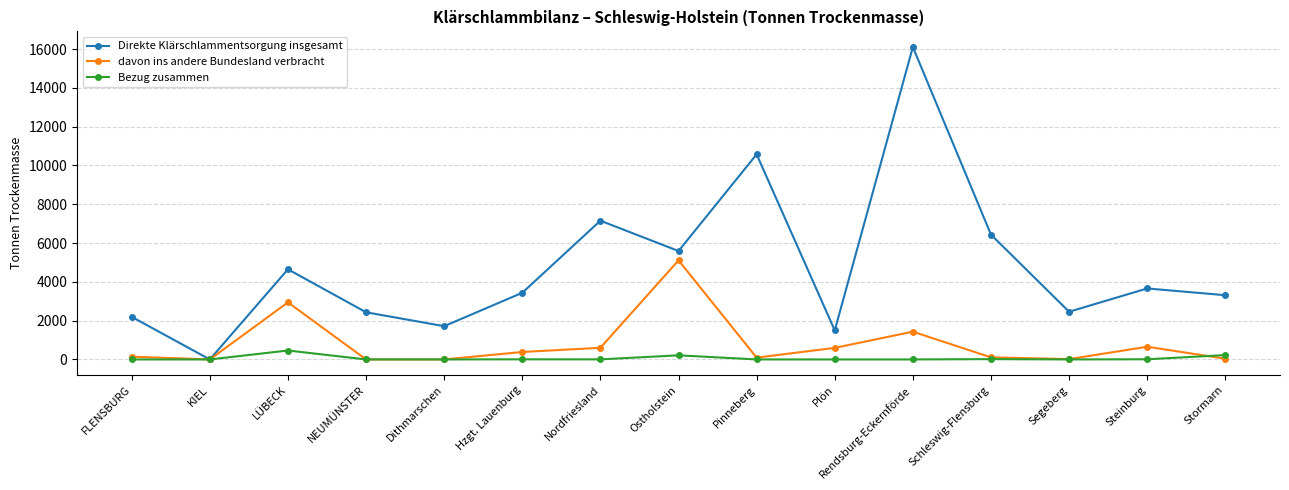

Does the chart display data point markers on the line(s)?

Yes